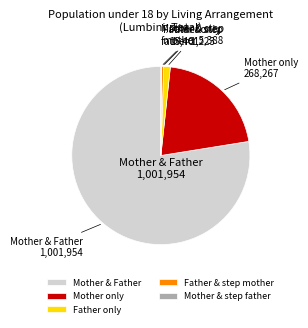

True or false: Mother only accounts for 21% of the total.

True